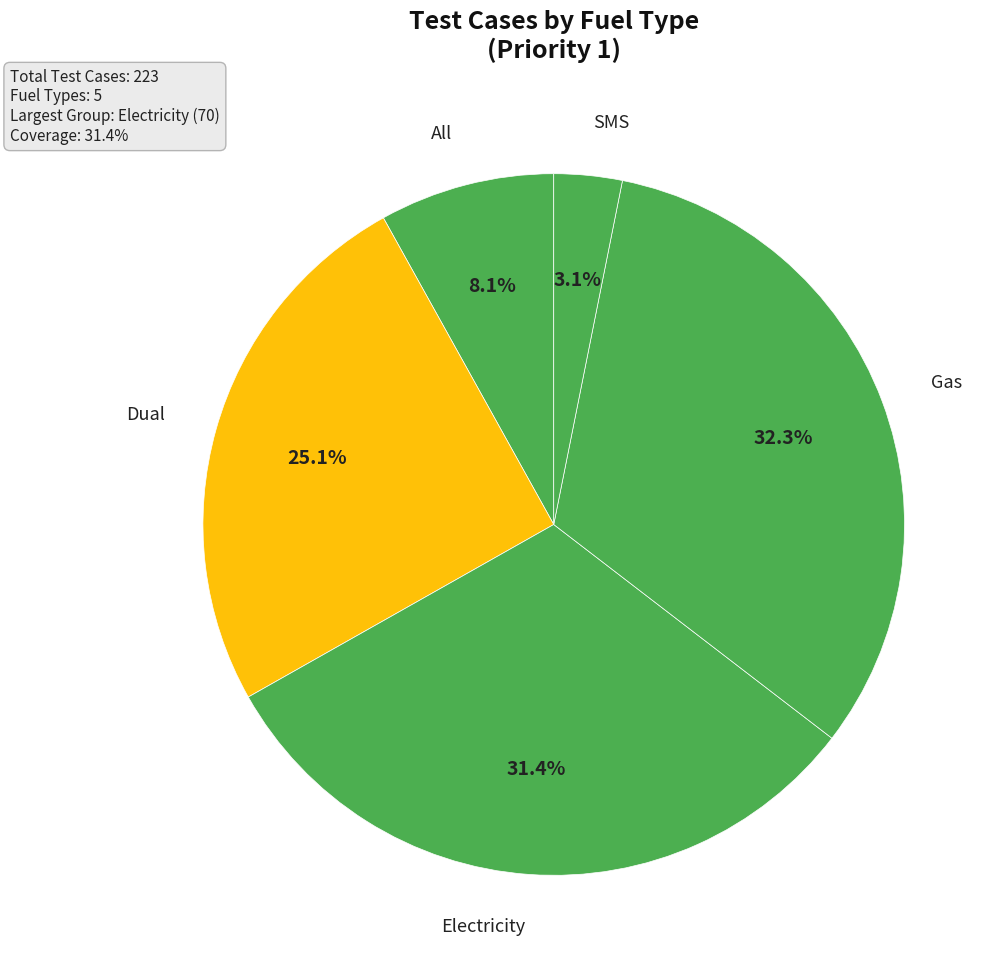

The Dual slice represents 39% of the pie. True or false?

False